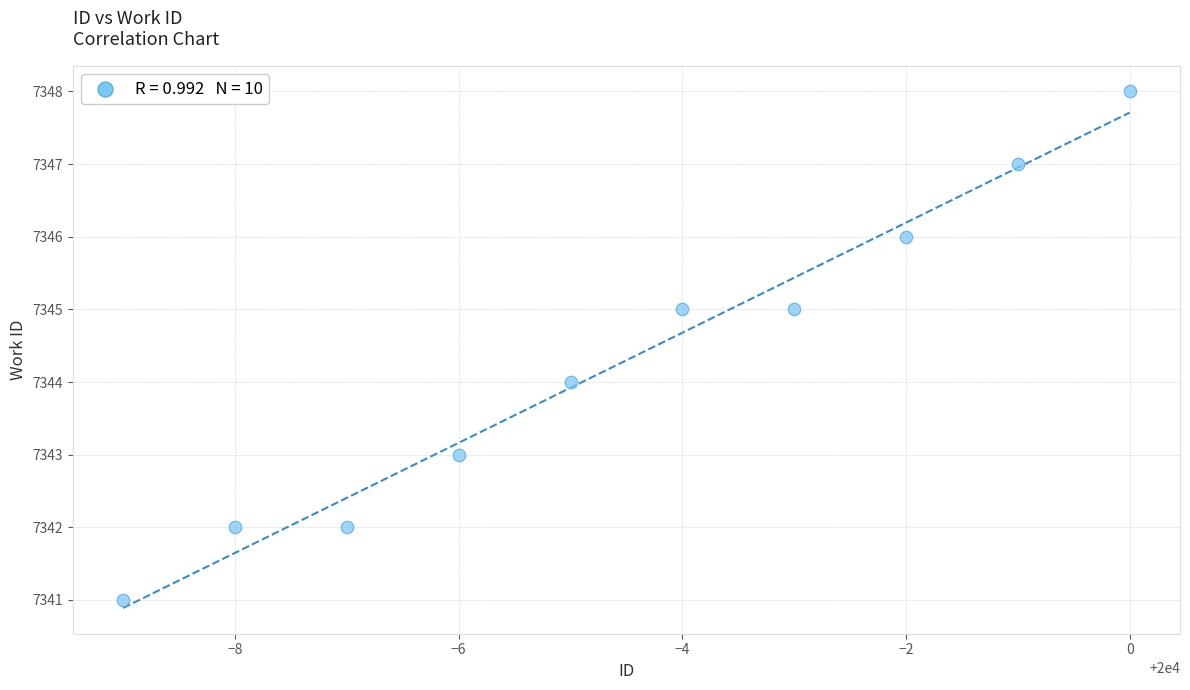

What is the range of X values (max minus min)?

9